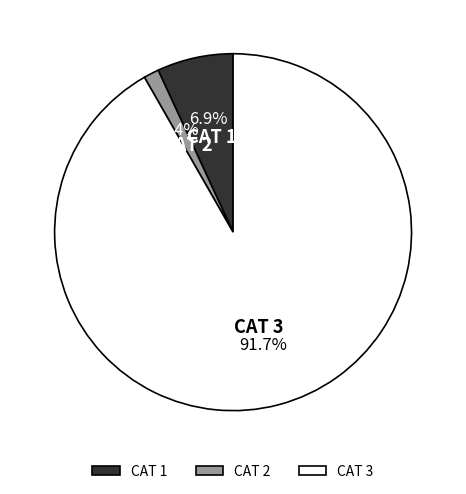

Rank the categories by value from lowest to highest.

CAT 2, CAT 1, CAT 3